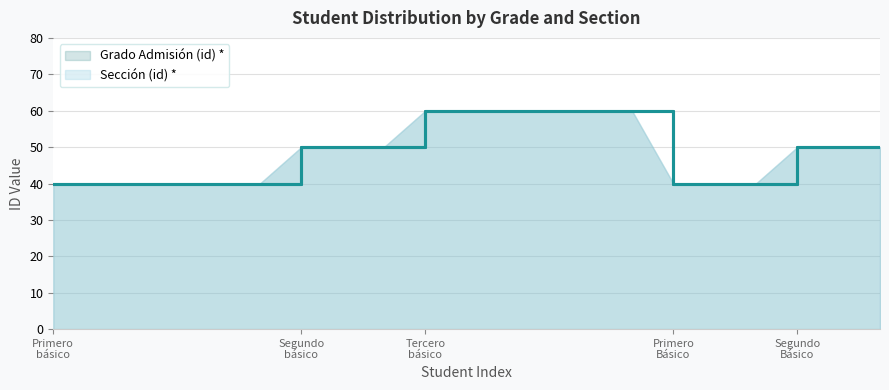

What is the average value of the Sección (id) * series?

49